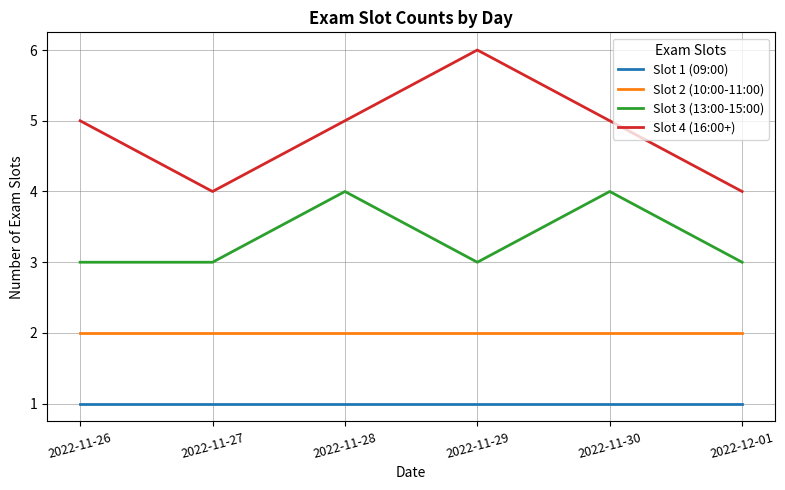

List the series in order of their overall mean, lowest first.

Slot 1 (09:00), Slot 2 (10:00-11:00), Slot 3 (13:00-15:00), Slot 4 (16:00+)